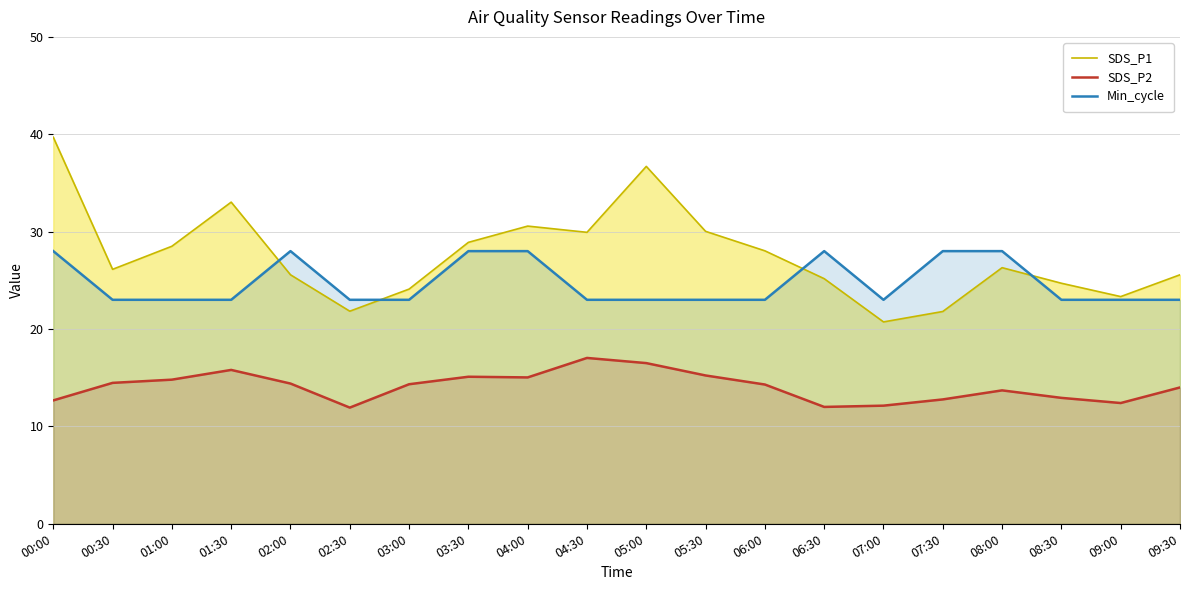

What is the minimum value for SDS_P2?

11.9